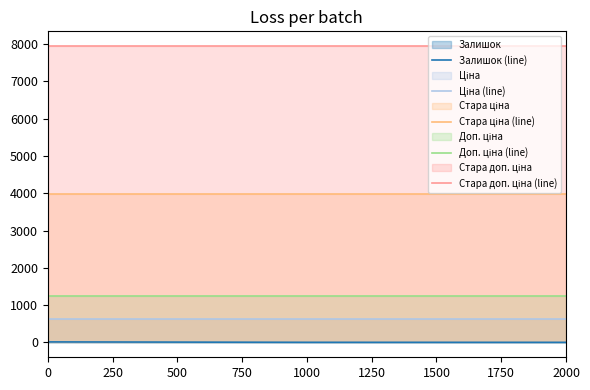

Does the chart display data point markers on the line(s)?

No